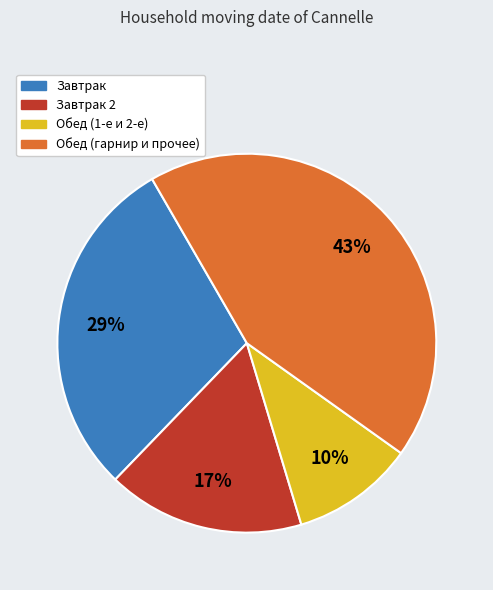

Count the number of slices in the pie.

4